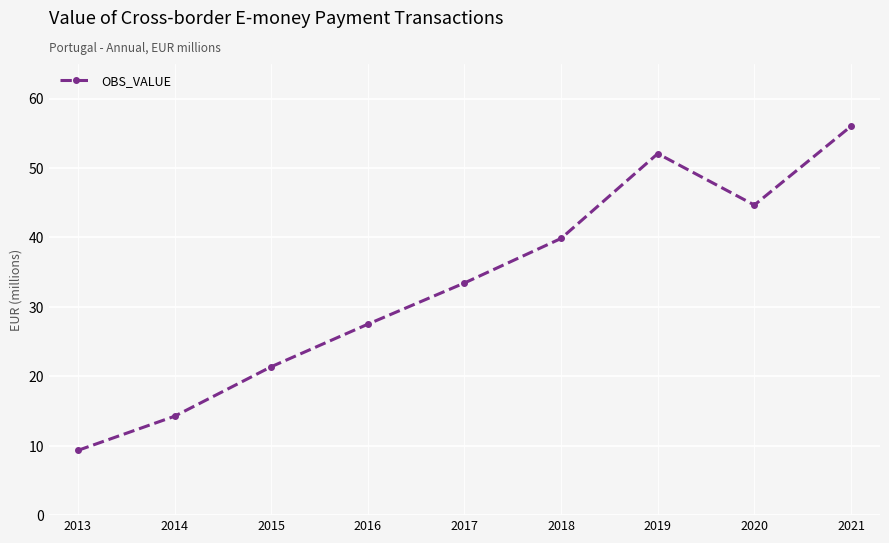

What is the ratio of the value at 2014 to the value at 2015?

0.7